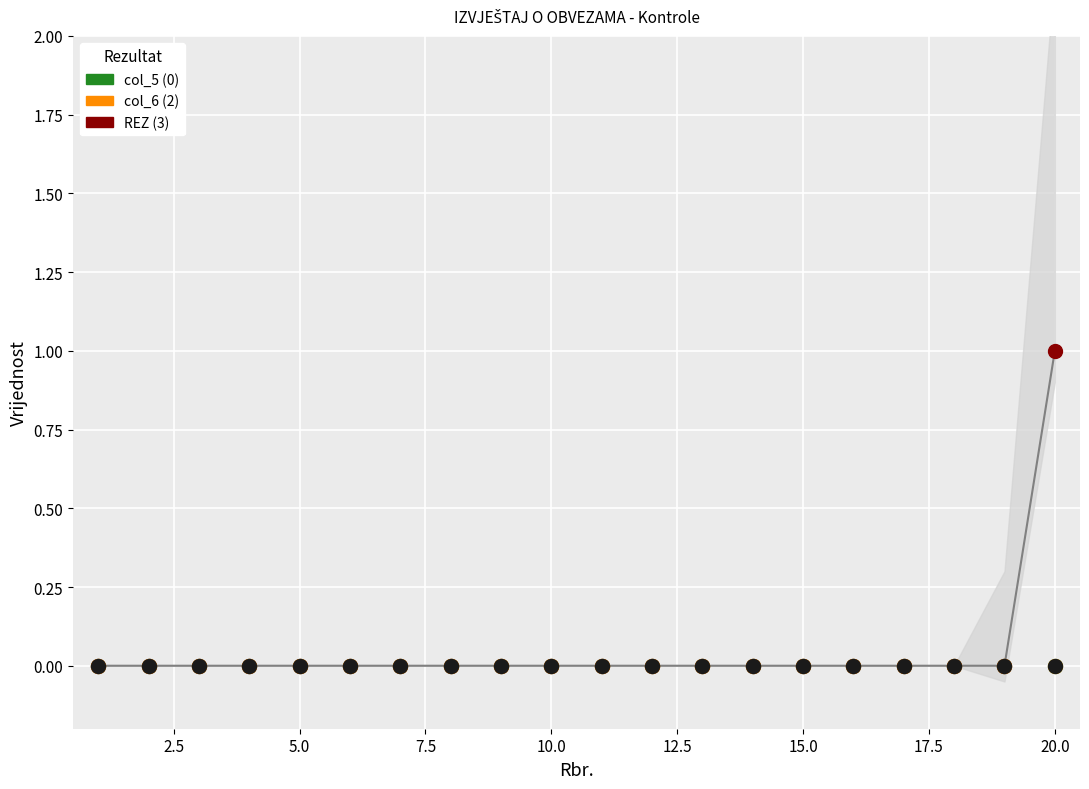

Is this an area chart (filled region under the line)?

No